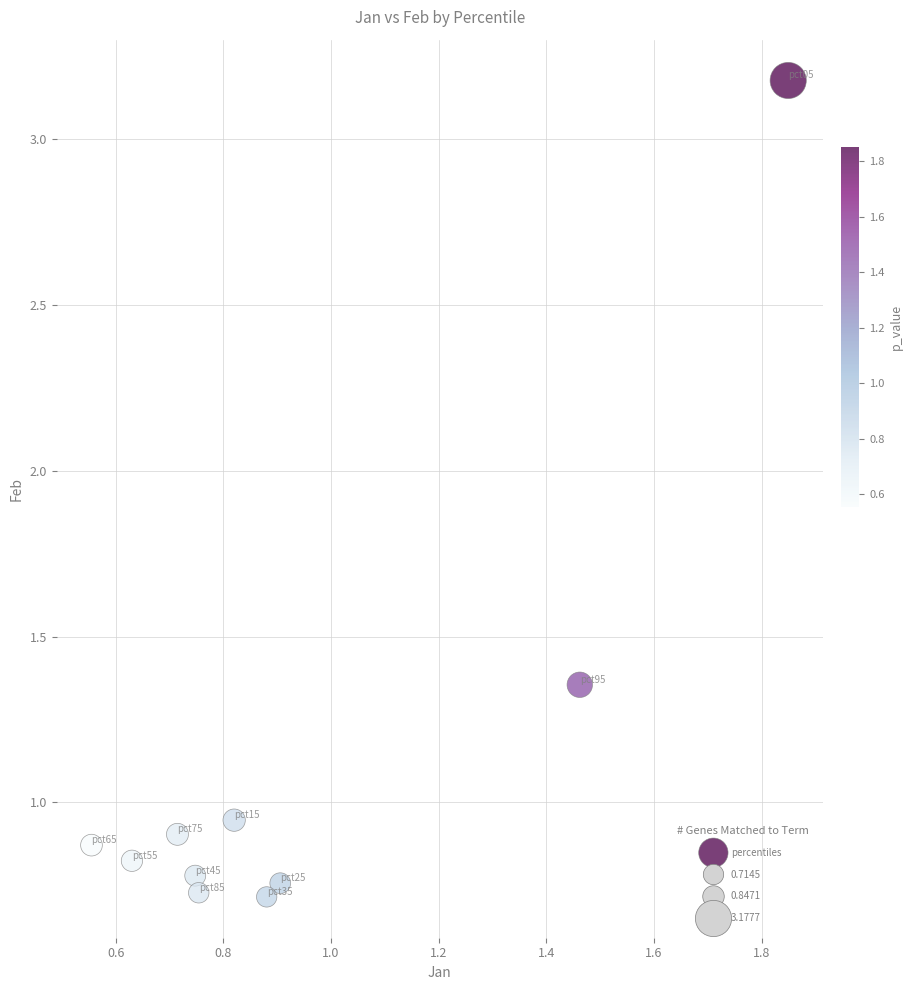

What is the average Y value?

1.1